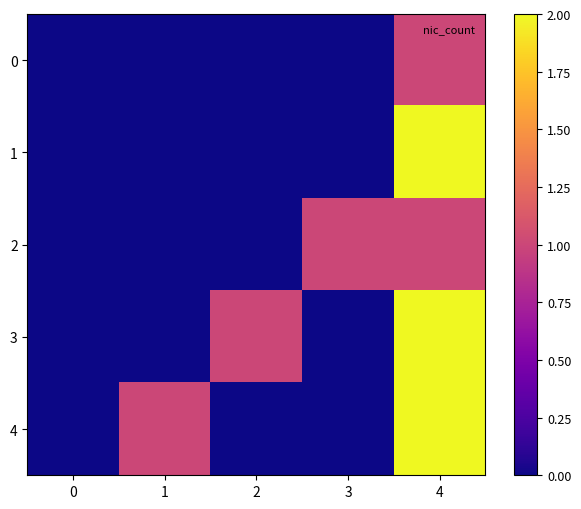

At which category is the sum across all series the highest?

4